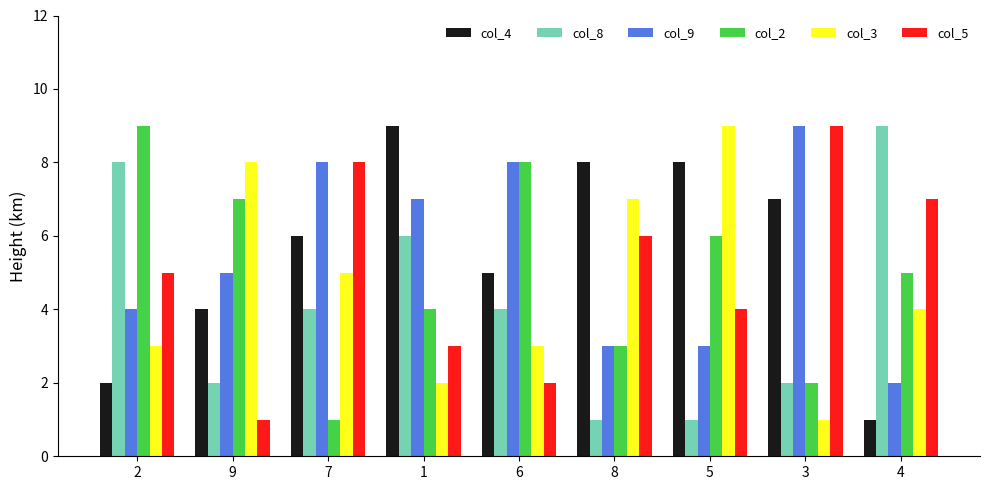

Between 1 and 4, which series saw the biggest shift?

col_4